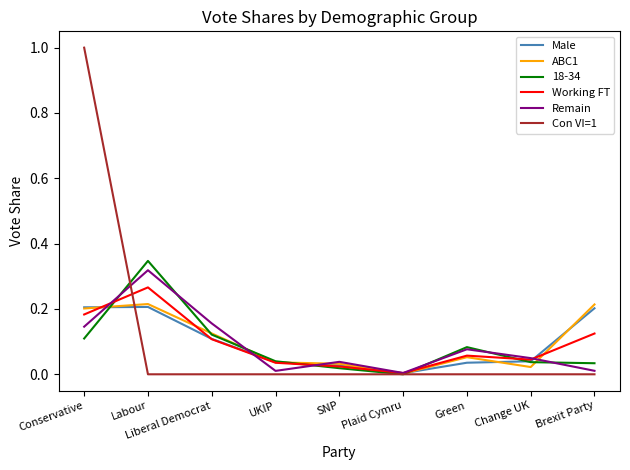

Where do ABC1 and Con VI=1 first cross each other?

Conservative and Labour